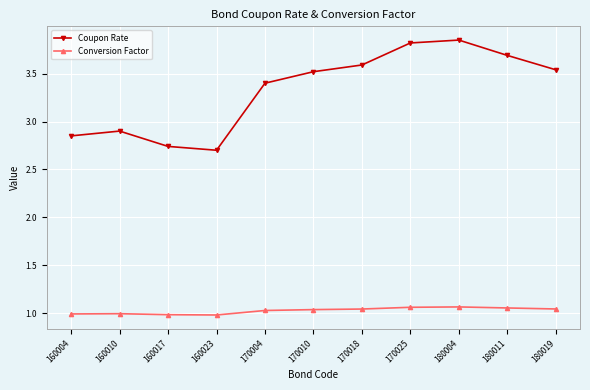

Where is Coupon Rate nearest to the value 3?

160010